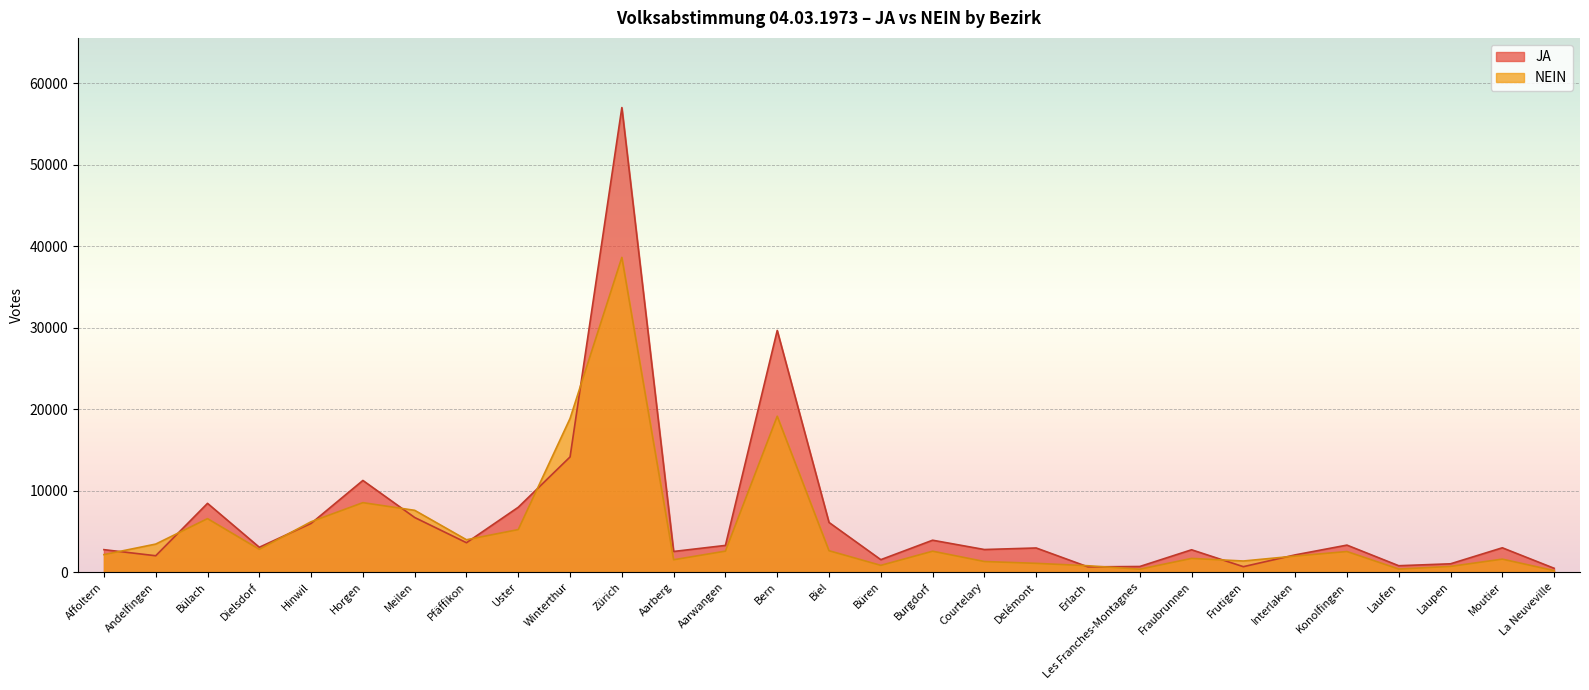

What are all the series names shown in the legend?

JA, NEIN